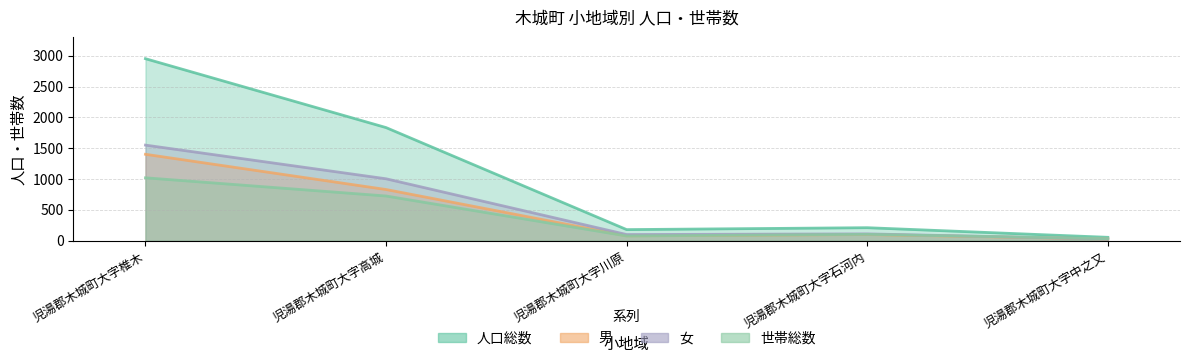

What is the difference between the 男 values at 児湯郡木城町大字石河内 and 児湯郡木城町大字中之又?

72